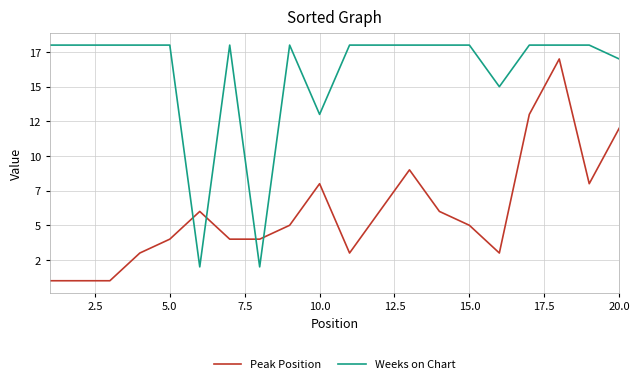

What are all the series names shown in the legend?

Peak Position, Weeks on Chart